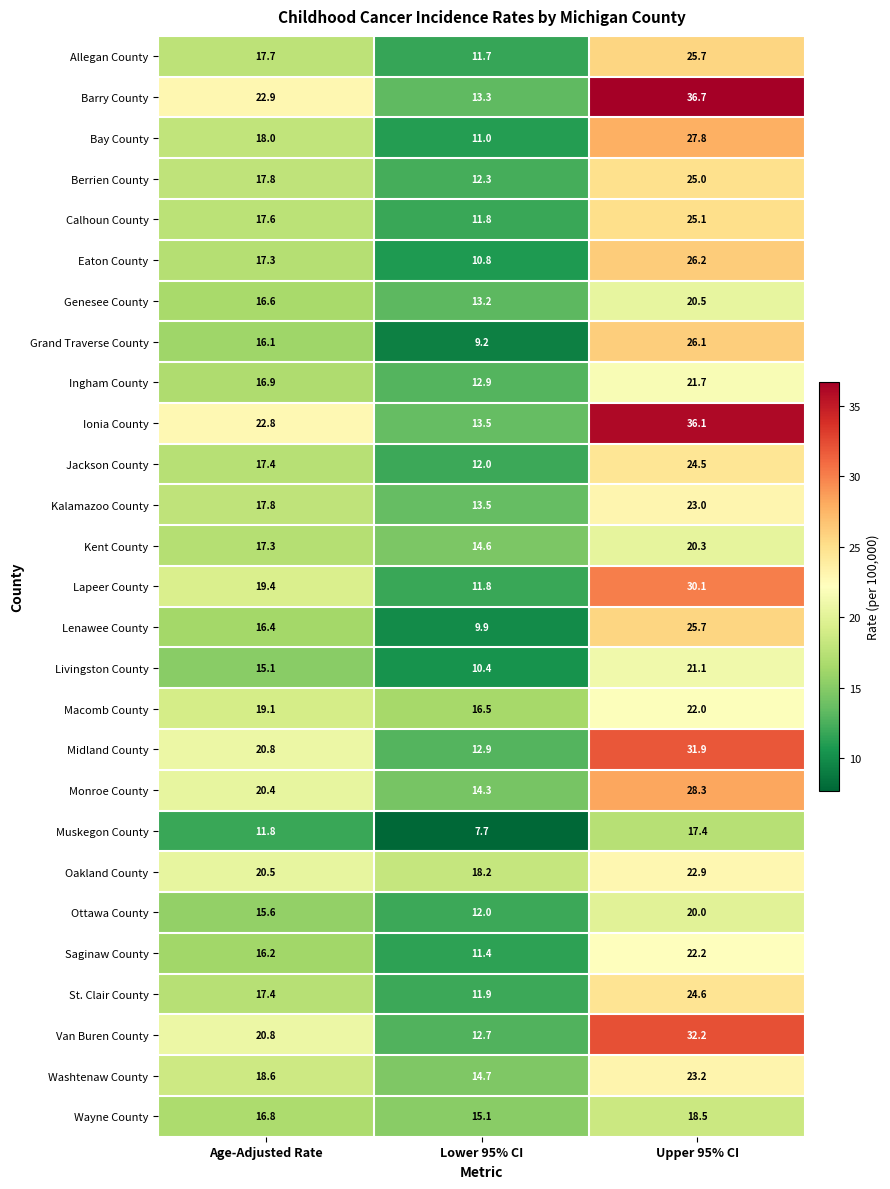

What is the sum of the St. Clair County values at Lower 95% CI and Age-Adjusted Rate?

29.3